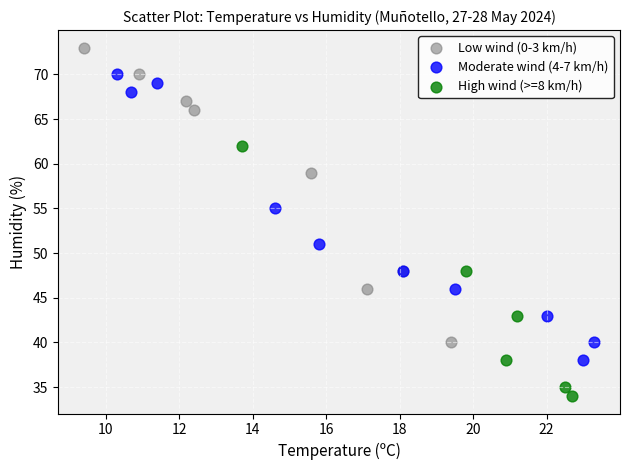

Which series contains the highest Y value?

Low wind (0-3 km/h)